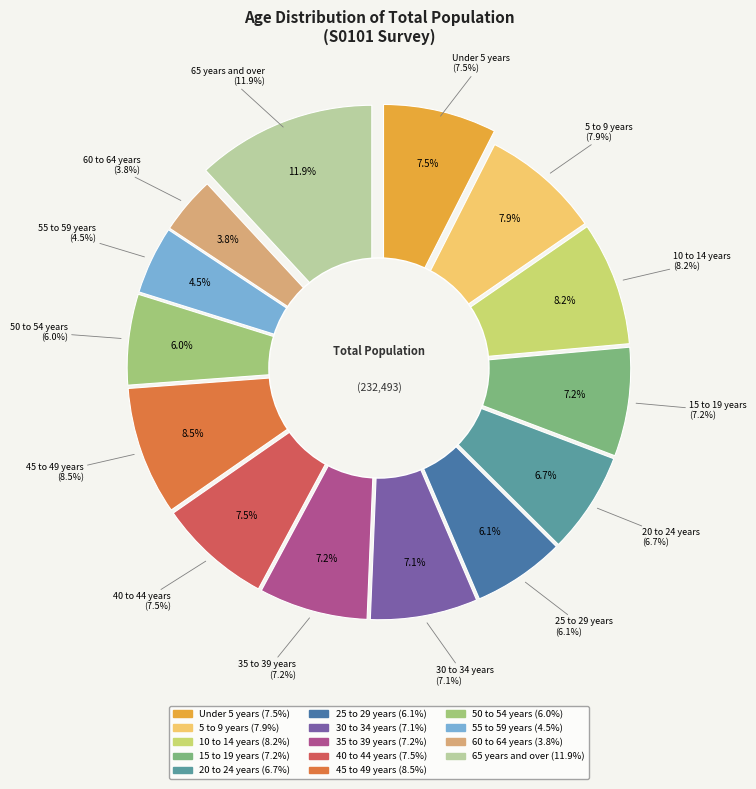

What is the change in value from 15 to 19 years to 50 to 54 years?

-1.2